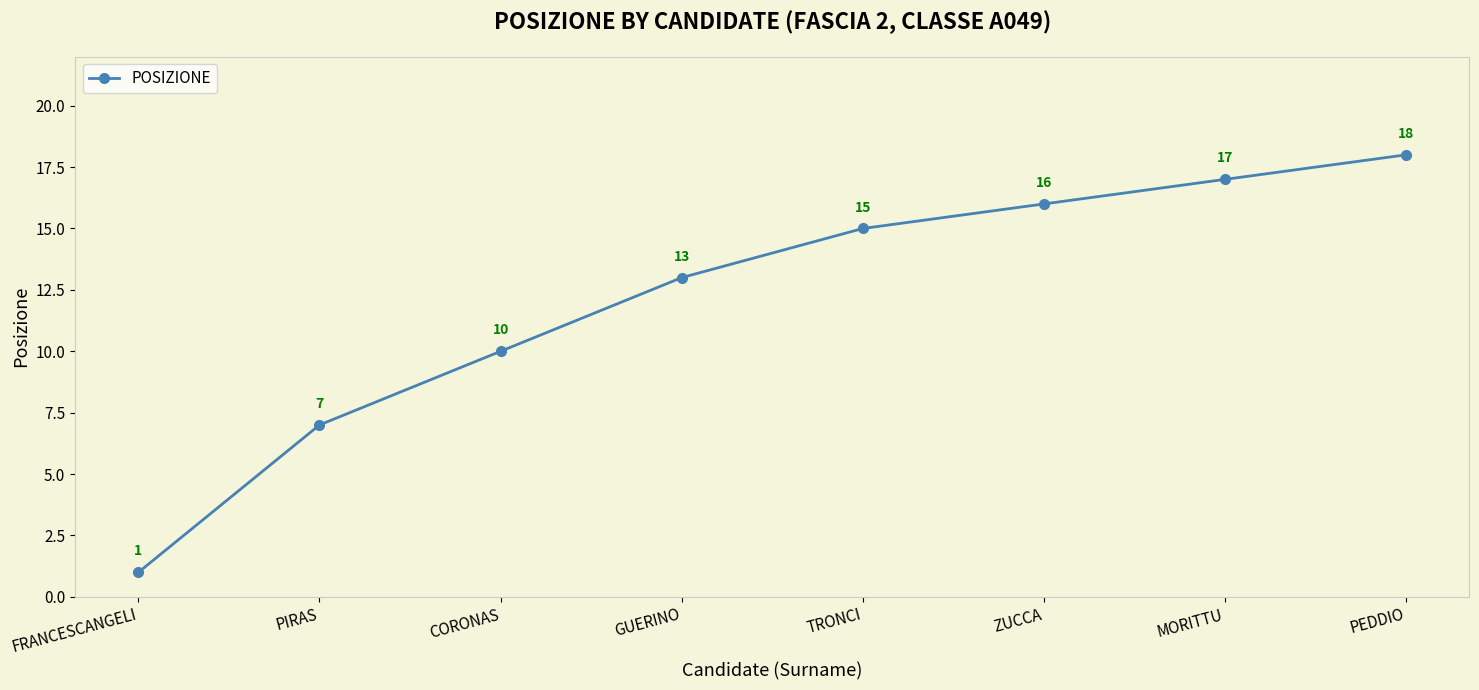

How many categories are shown in the chart?

8